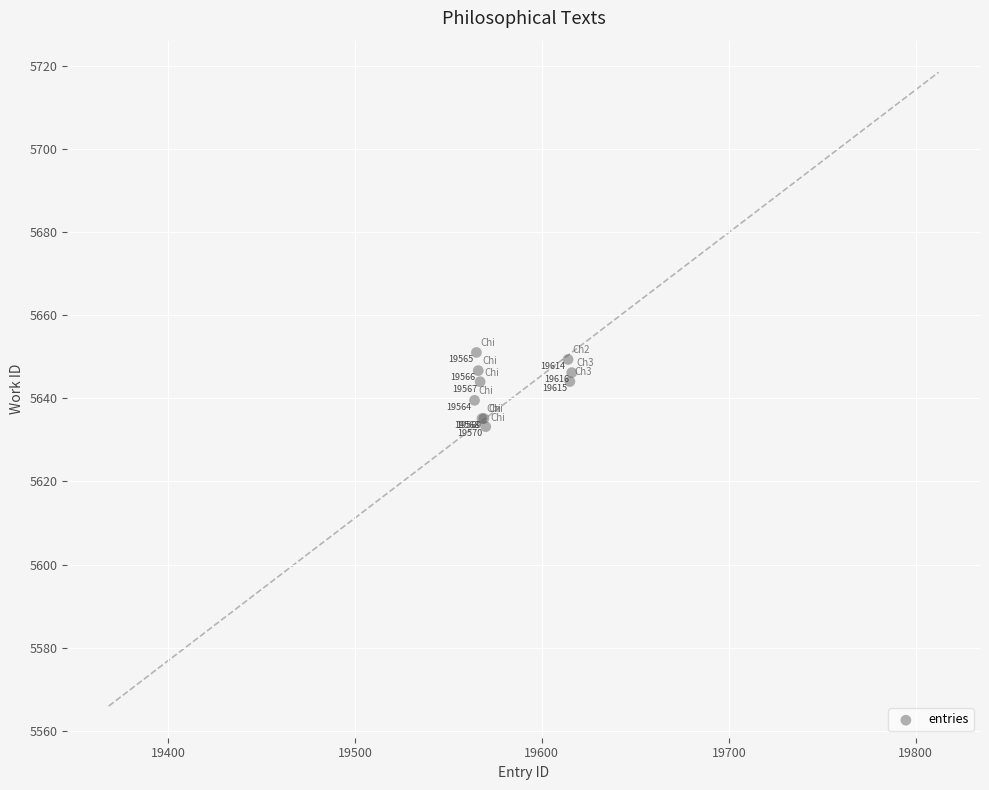

What Y value in the scatter plot is closest to 5642?

5644.0